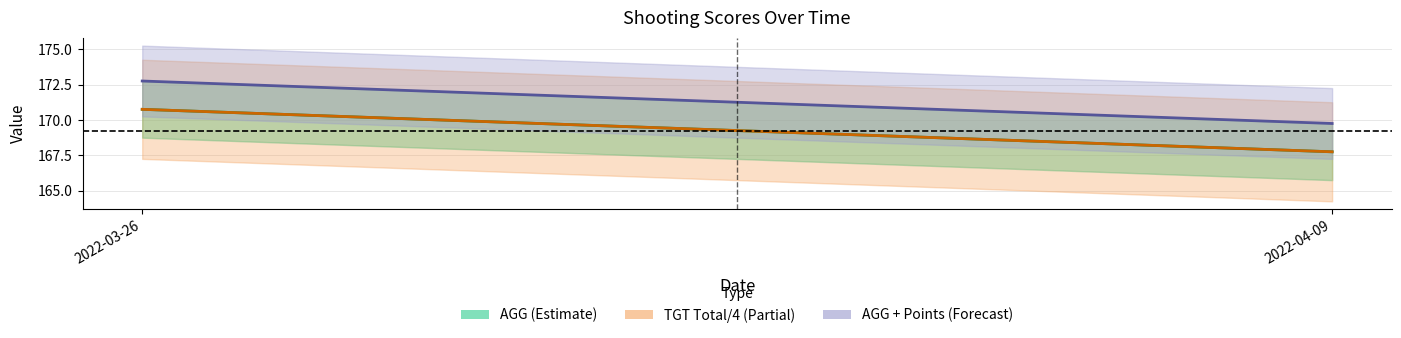

Between 2022-03-26 and 2022-04-09, which series saw the biggest shift?

AGG (Estimate)